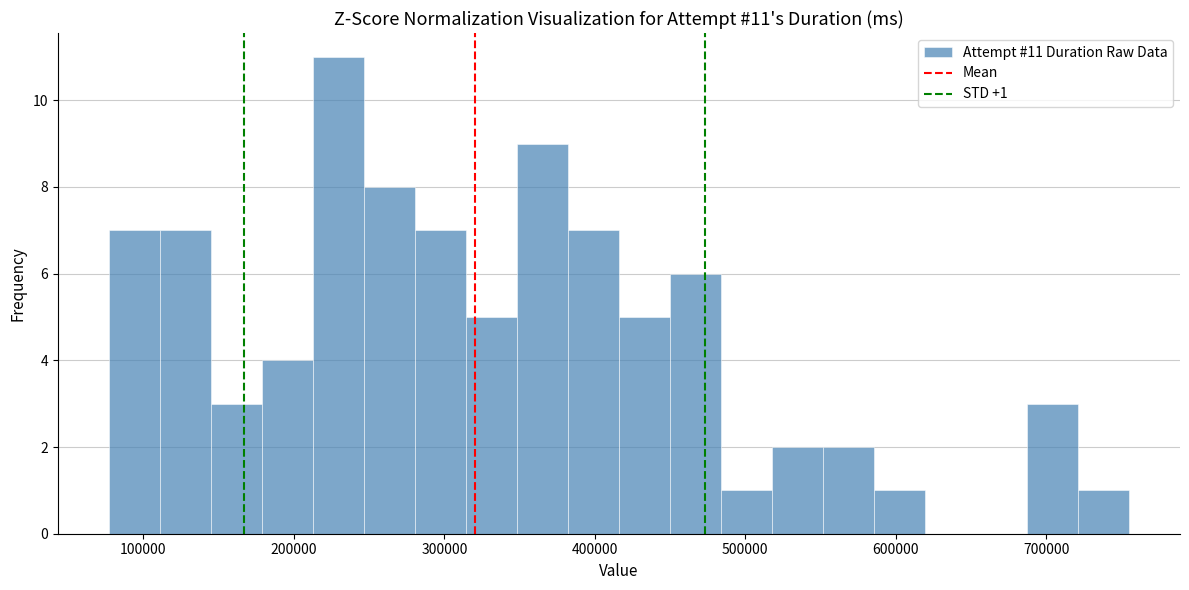

Read against the x-axis, roughly where is the centre of the tallest bar?

230000